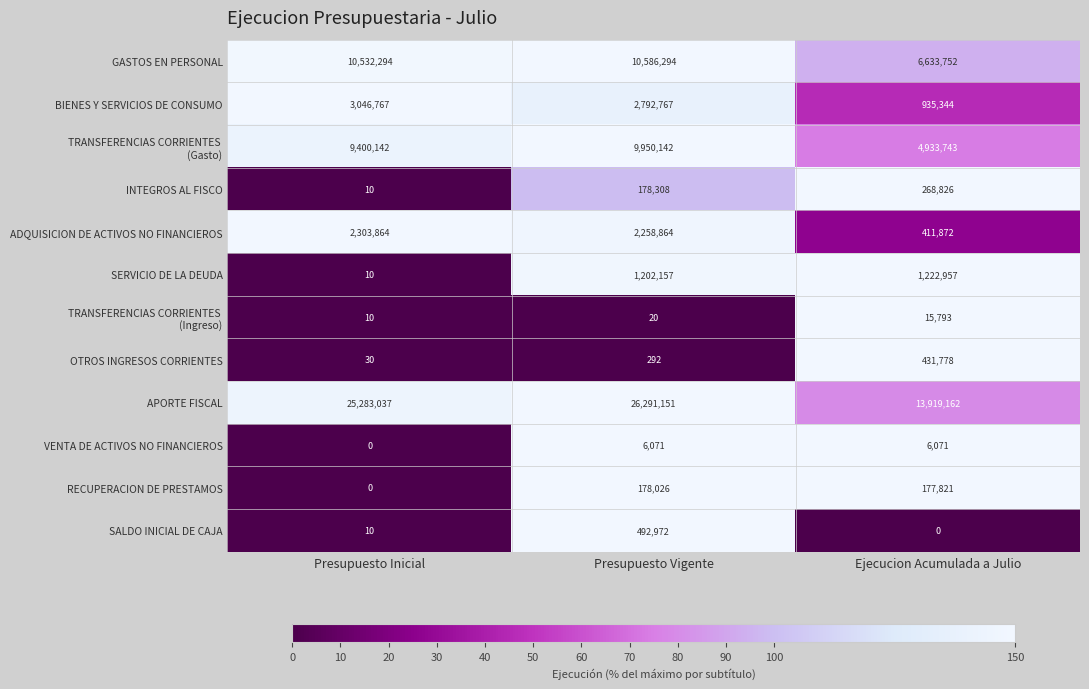

What is the difference between the maximum and minimum values in the VENTA DE ACTIVOS NO FINANCIEROS series?

6071